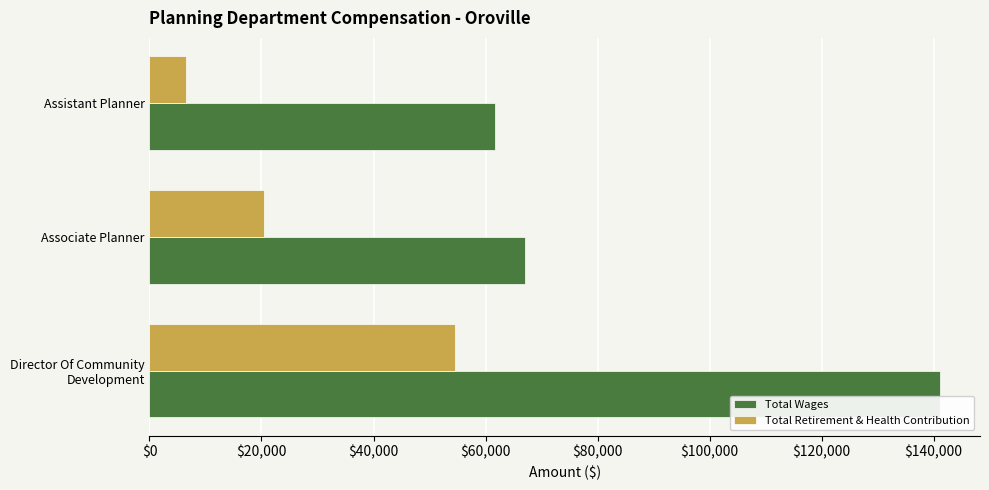

At how many categories does at least one series exceed 64182?

2